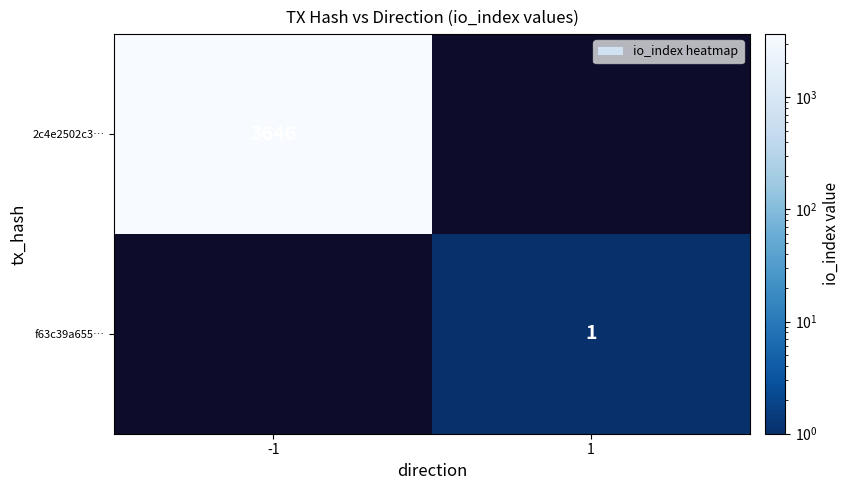

Is it true that 2c4e2502c3… equals 3646 at -1?

True